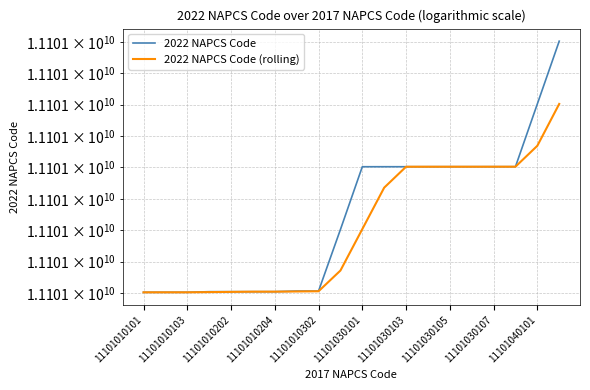

What is the label of the 4th point from the left?

11101010204